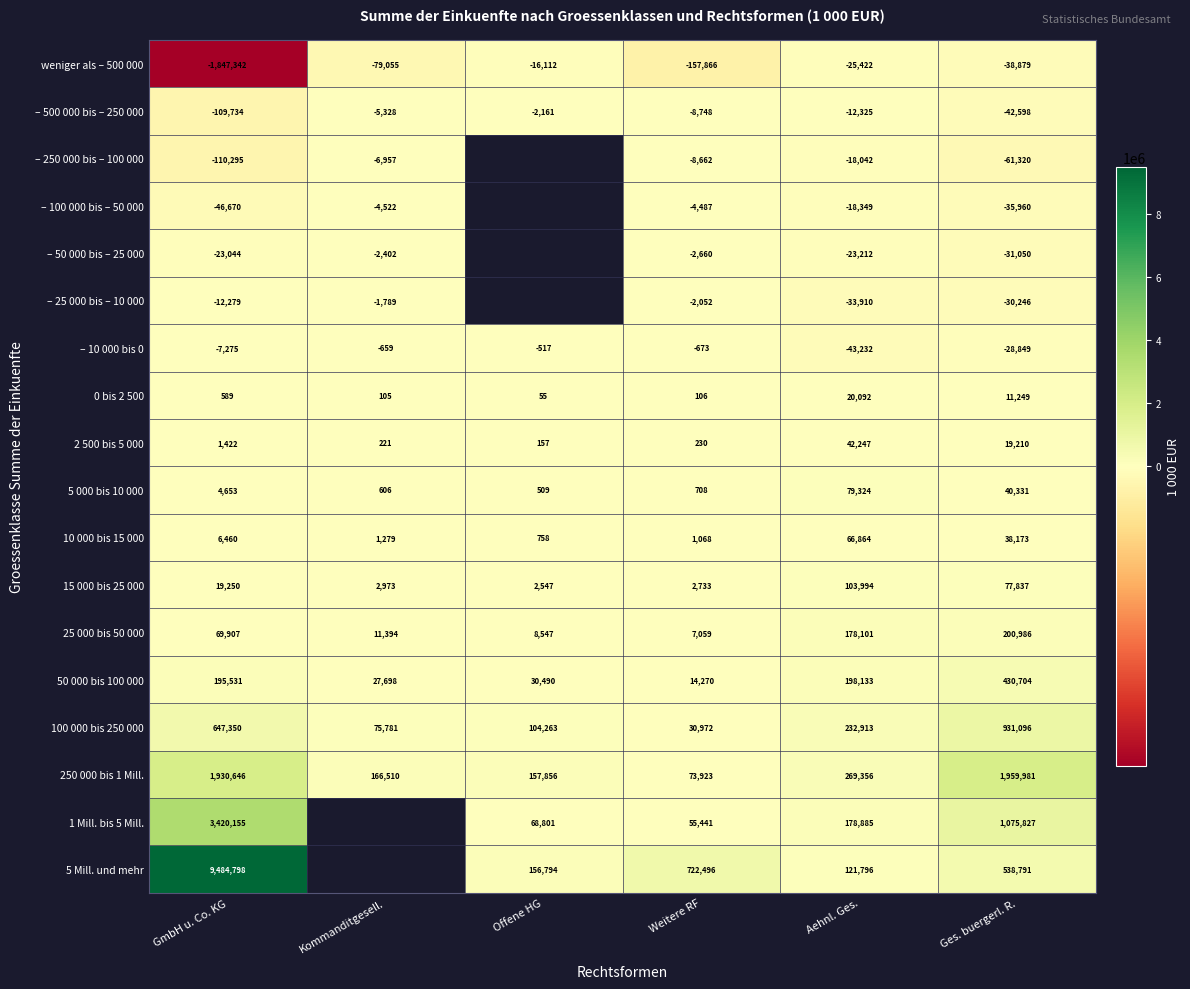

Count the number of data series in this chart.

18